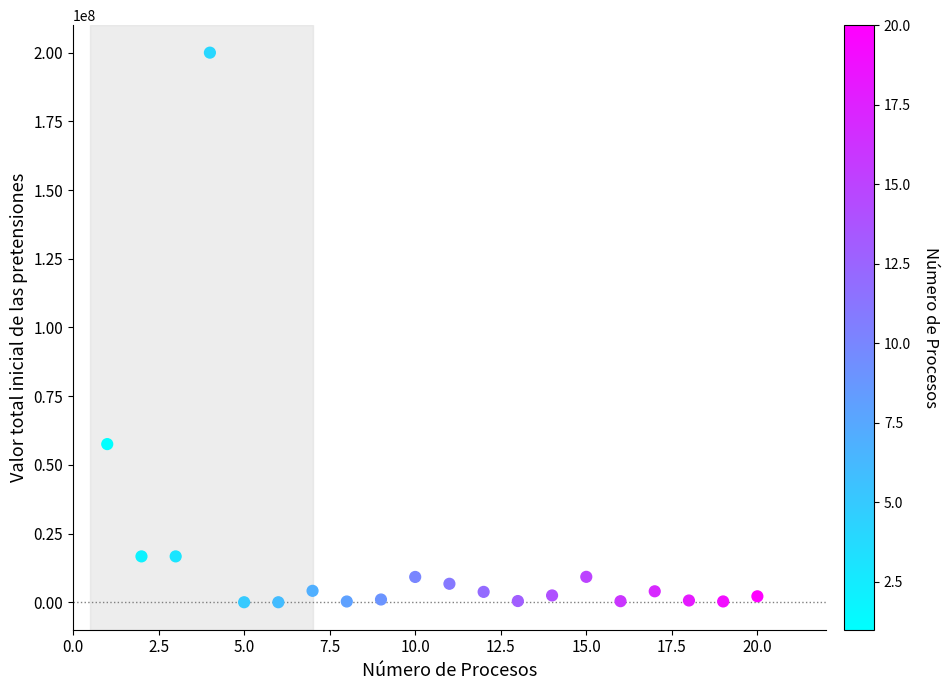

What is the range of Y values (max minus min)?

200000000